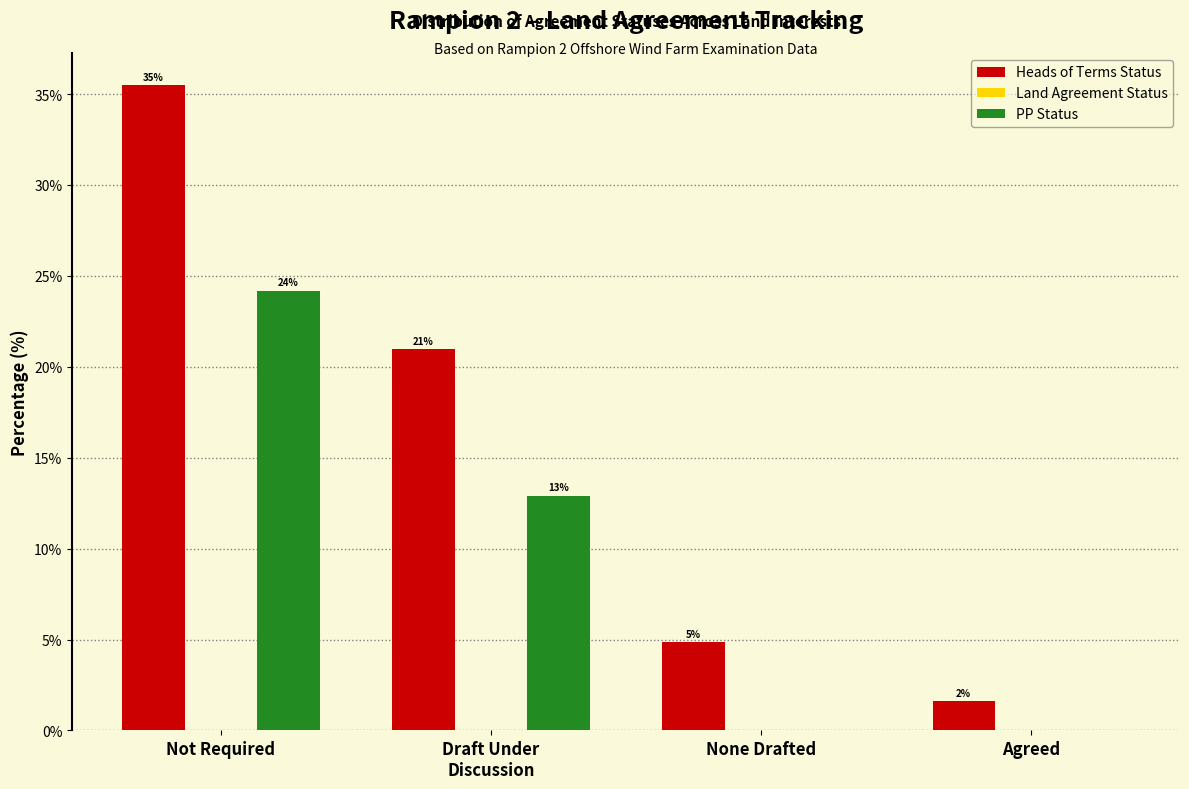

At how many categories does at least one series exceed 19?

2